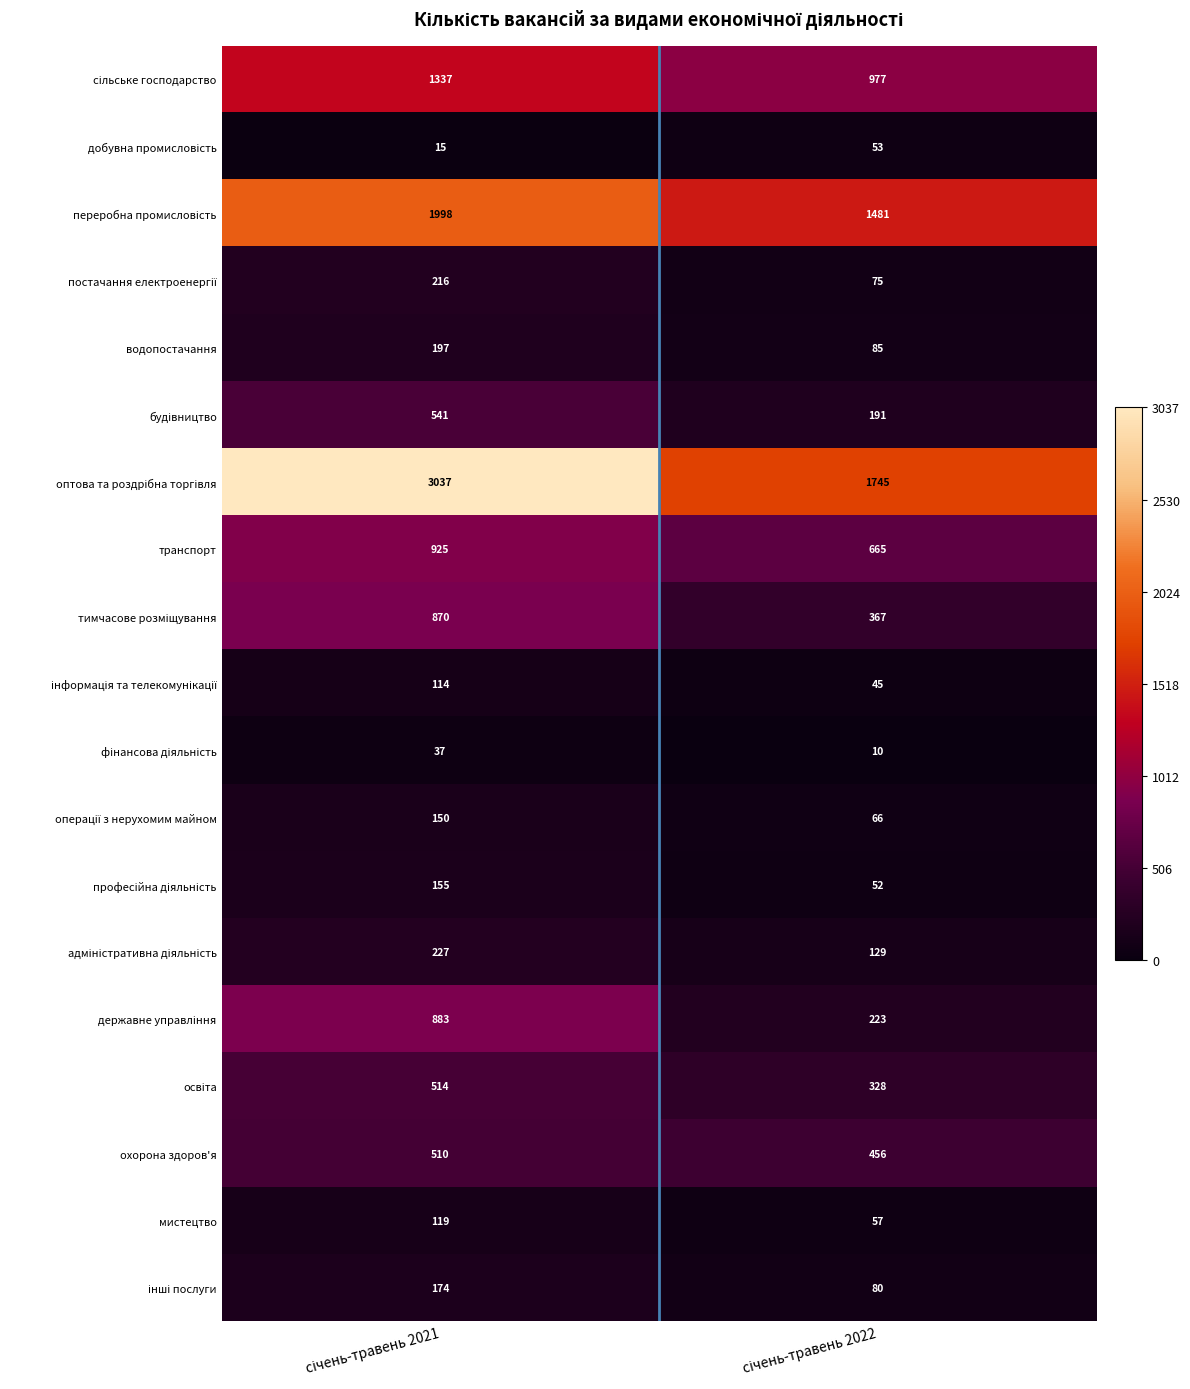

What is the difference between the maximum and minimum values in the транспорт series?

260